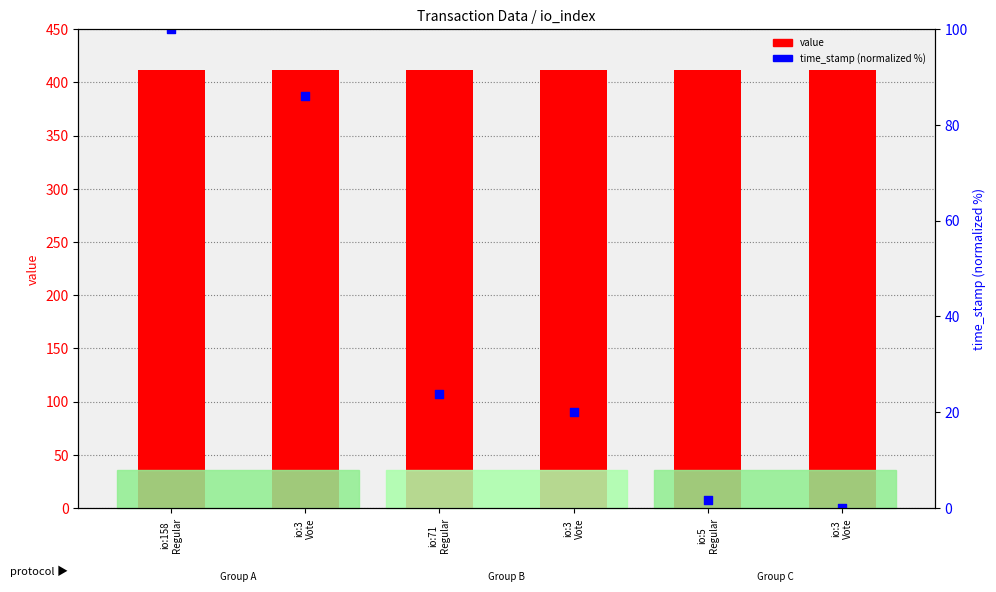

What are all the series names shown in the legend?

value, time_stamp (normalized %)